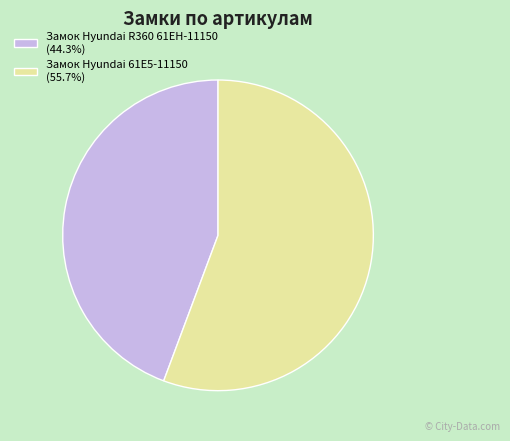

Do Замок Hyundai 61E5-11150 (55.7%) and Замок Hyundai R360 61EH-11150 (44.3%) together represent more than half of the pie?

Yes